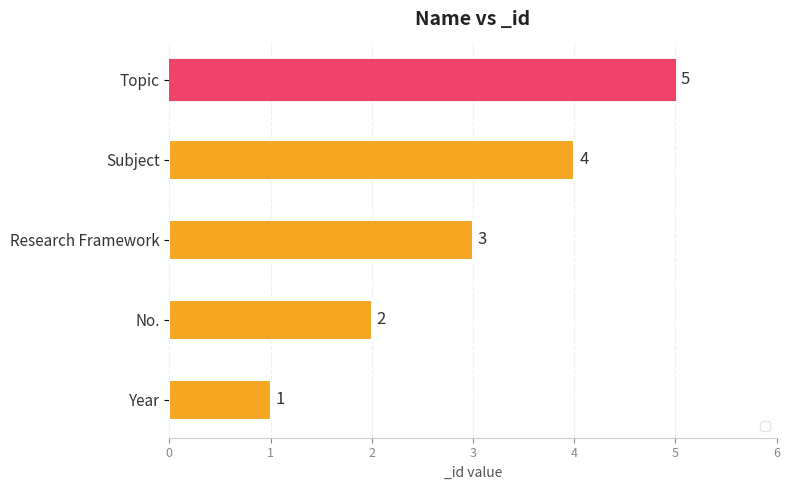

Approximately how many times larger is the value at Topic compared to Research Framework?

1.7